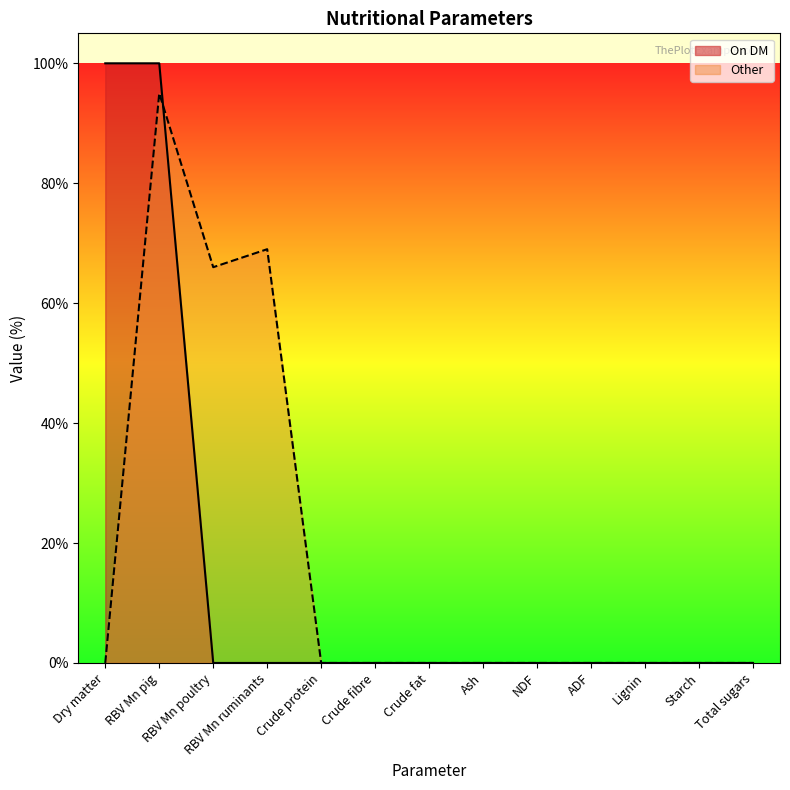

Is it true that Other equals 44 at Crude protein?

False